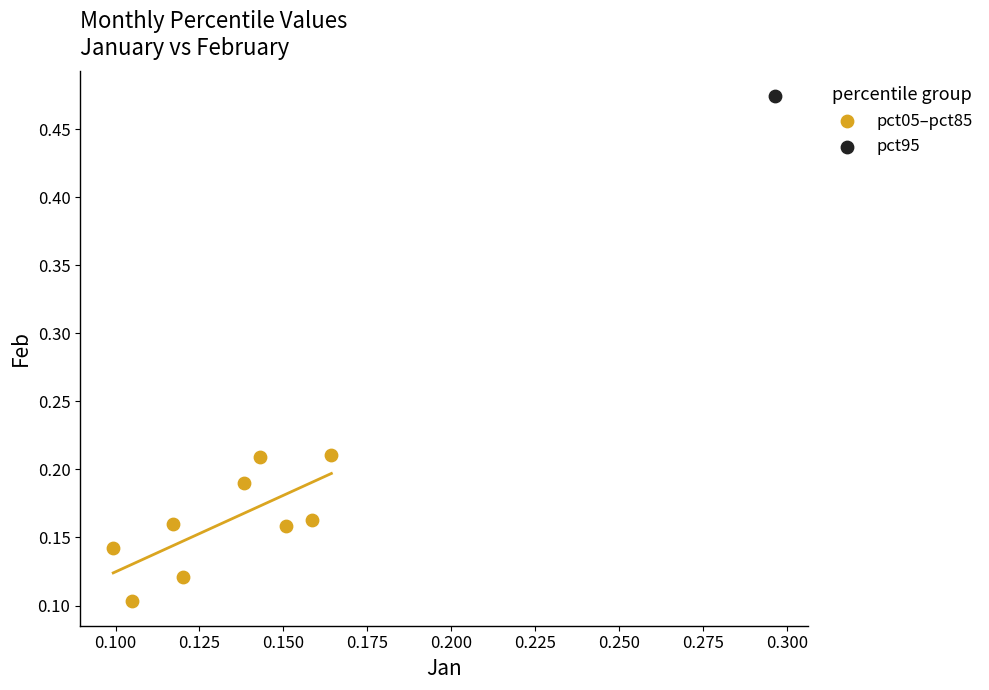

What are all the series names shown in the legend?

pct05–pct85, pct95